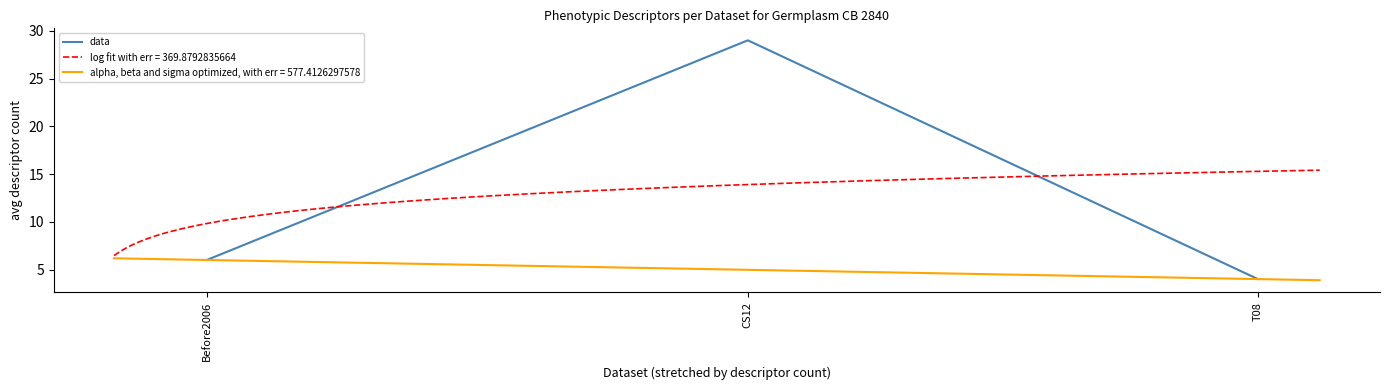

The value at T08 is 6. True or false?

False